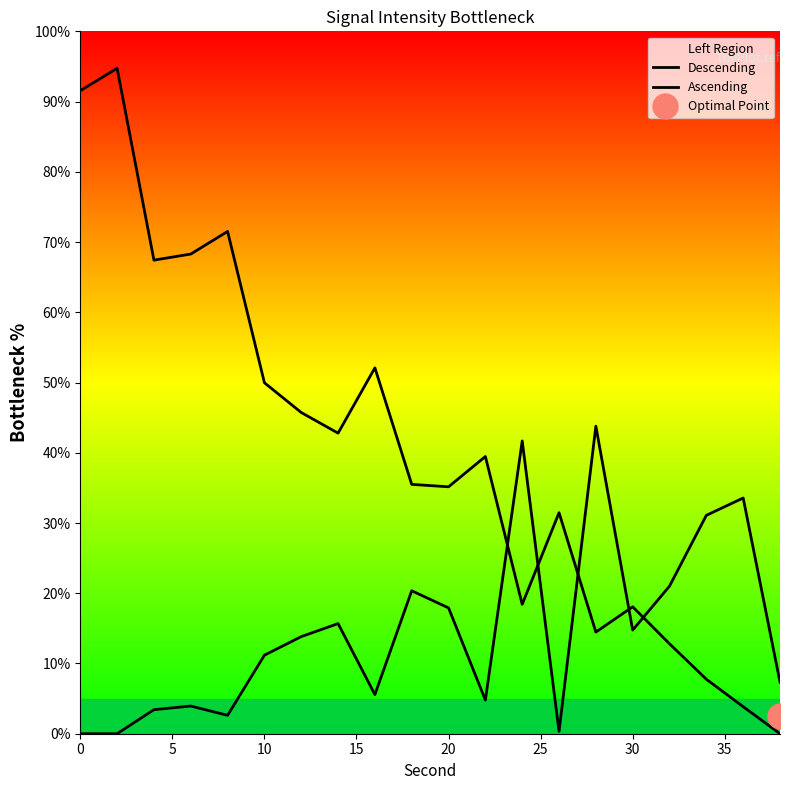

After their last crossing, which series has the higher values: Ascending or Descending?

Ascending